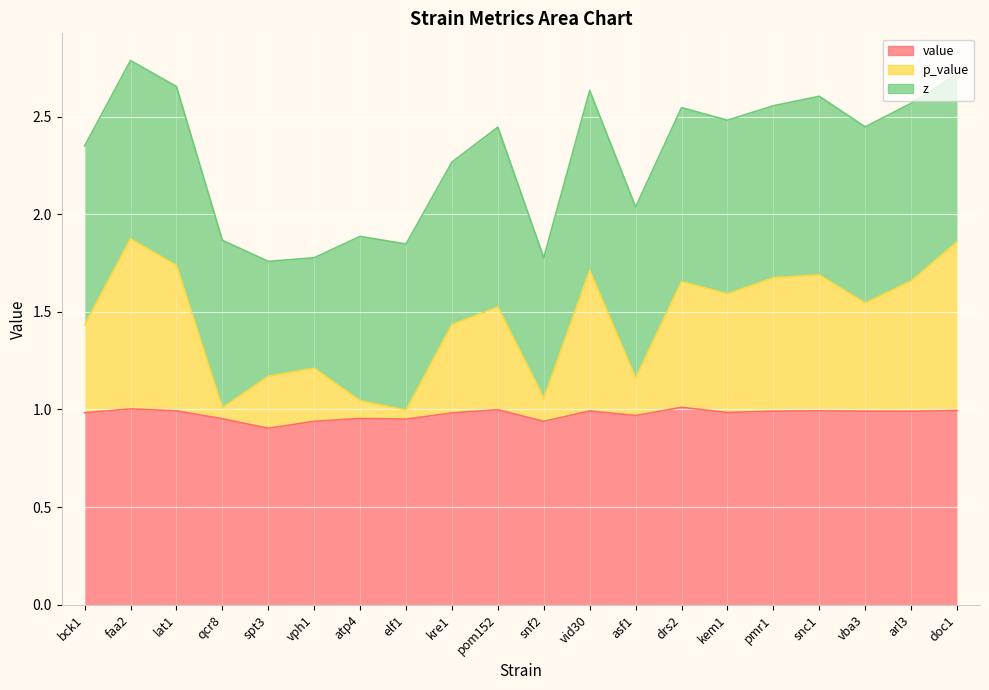

Does the chart display data point markers on the line(s)?

No